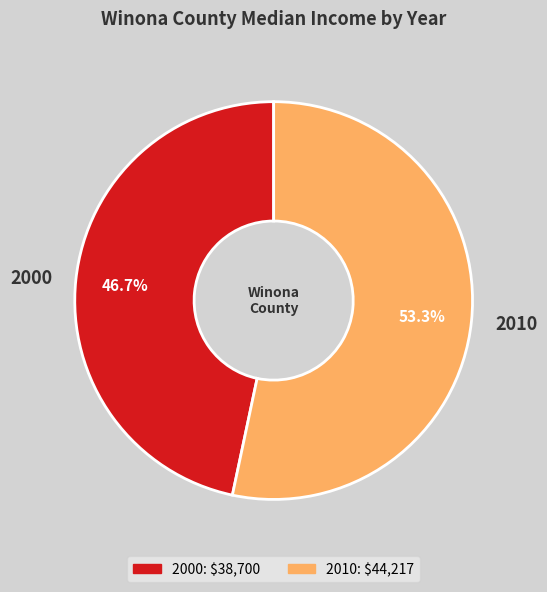

Rank the categories by value from highest to lowest.

2010, 2000